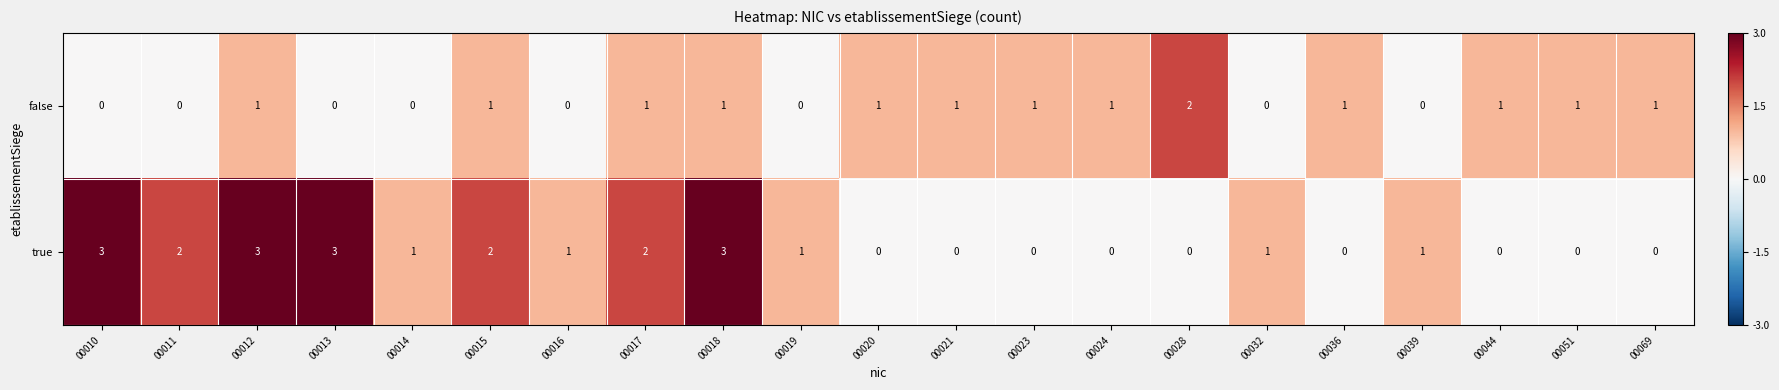

At 00012, list the series in order from largest to smallest.

true, false